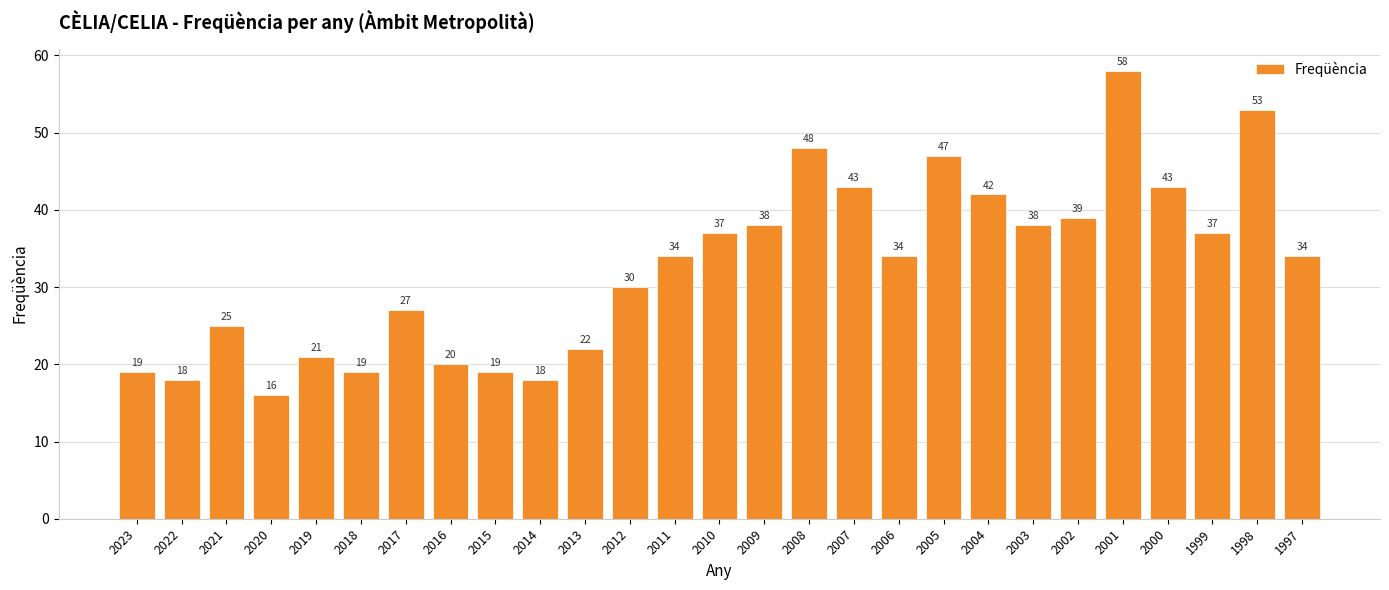

What is the value of the 10th bar from the left?

18